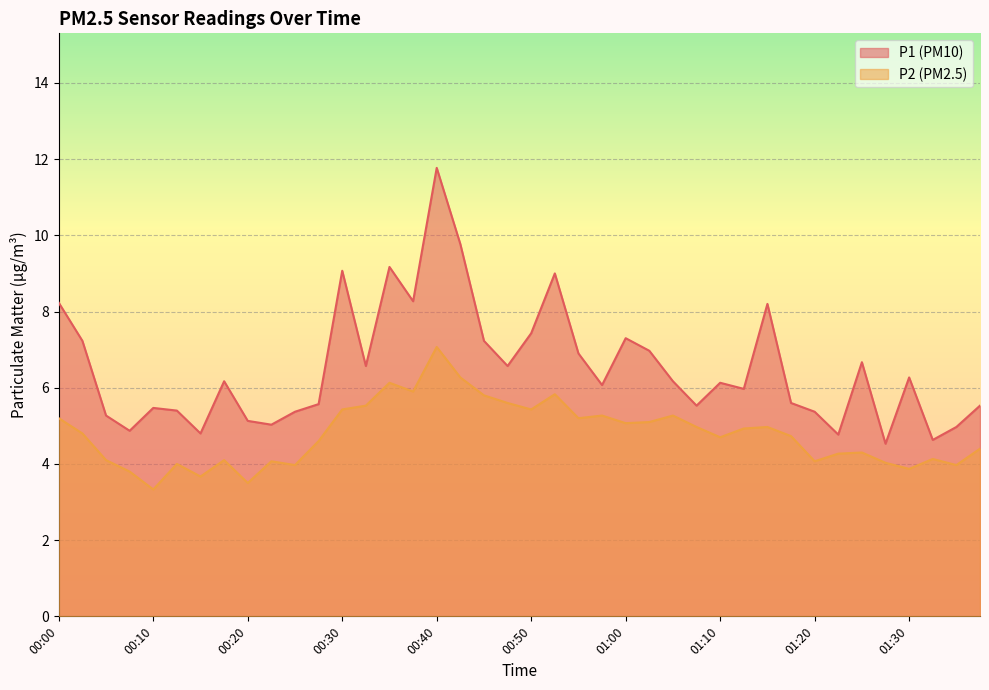

True or false: P2 and P1 cross at least once.

False